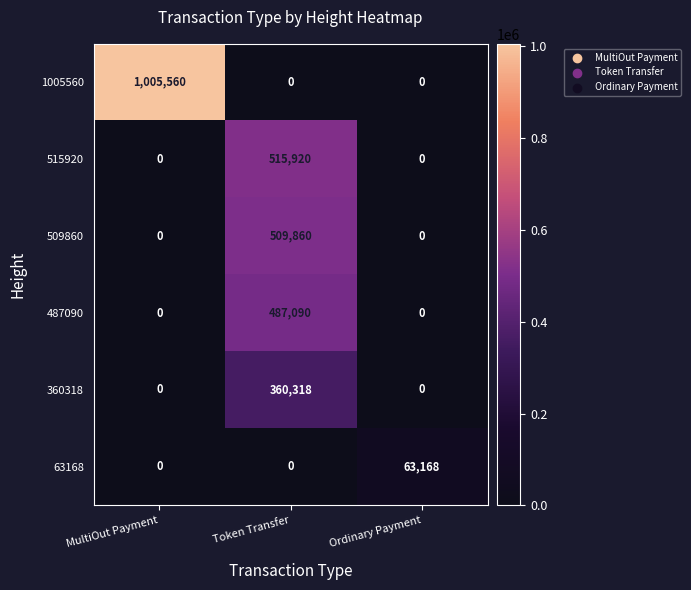

What is the maximum value shown in the chart?

1005560